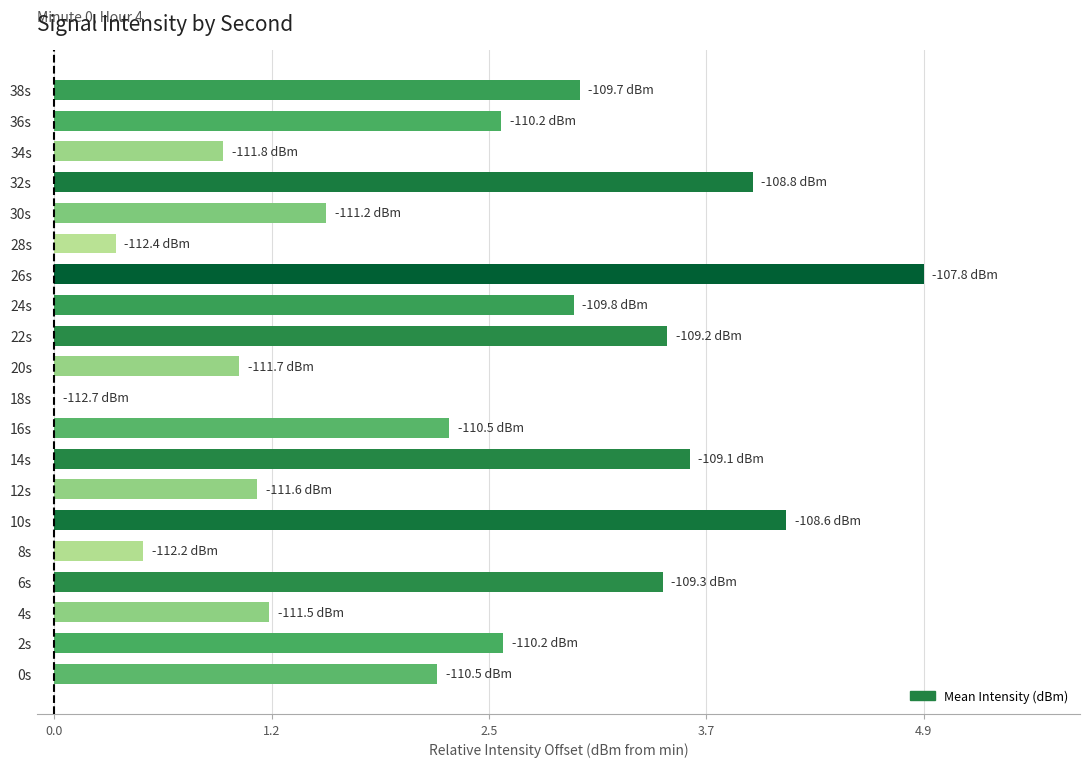

What is the sum of the values at 6s and 38s?

6.4